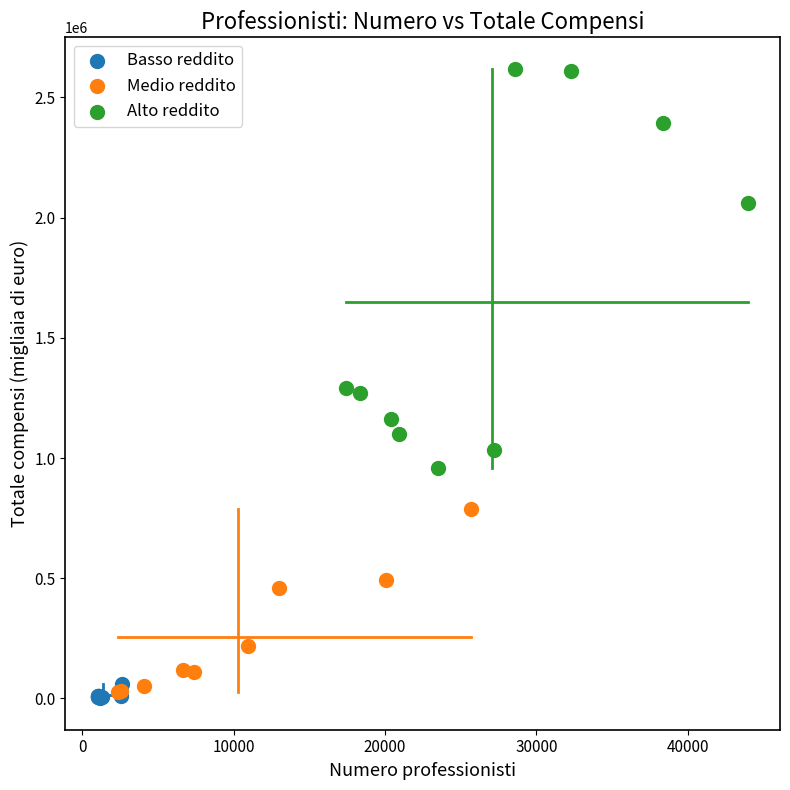

What are all the series names shown in the legend?

Basso reddito, Medio reddito, Alto reddito